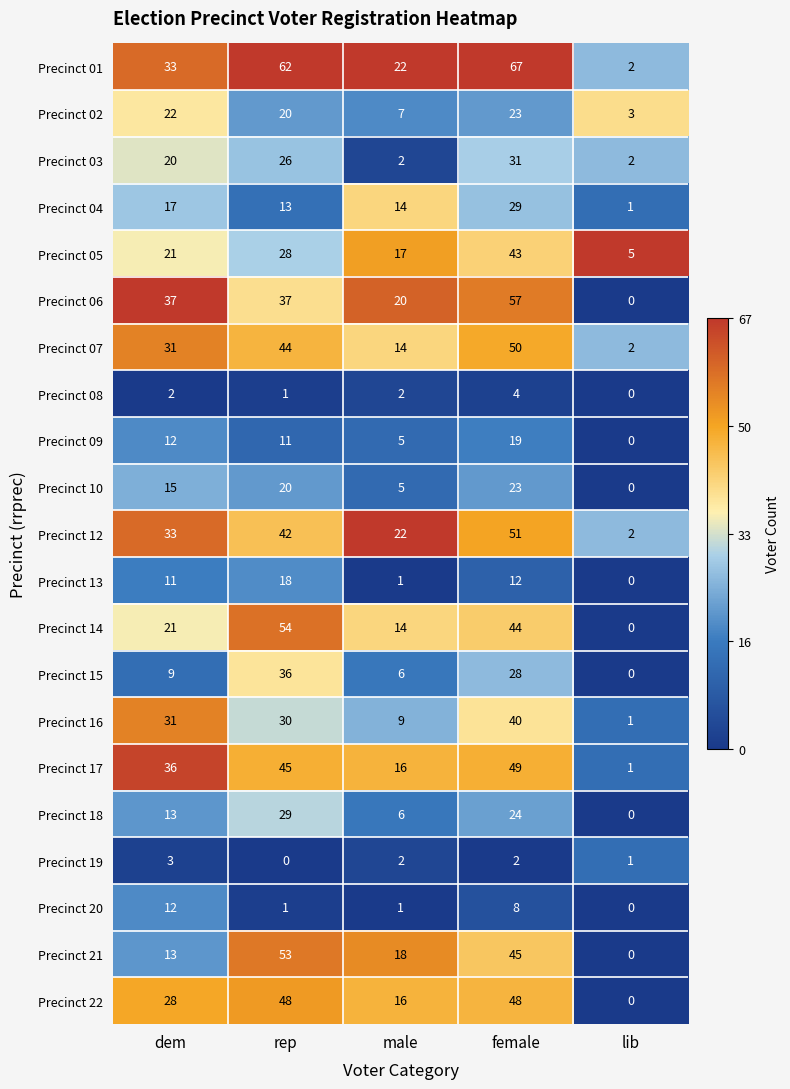

True or false: Precinct 12 has a value of 33 at dem.

True